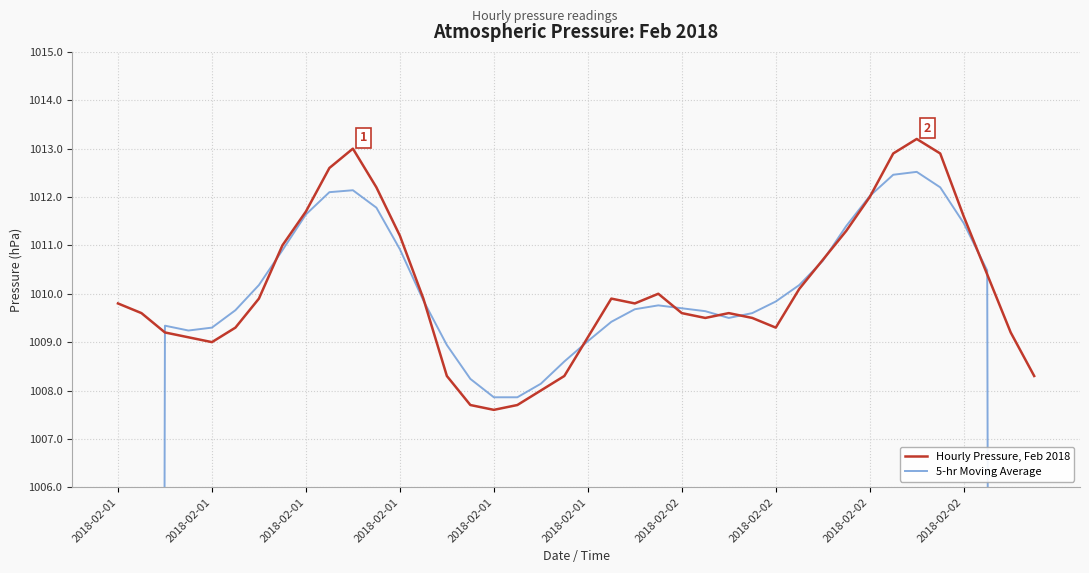

Between 2018-02-01 and 14, which series saw the biggest shift?

Hourly Pressure, Feb 2018